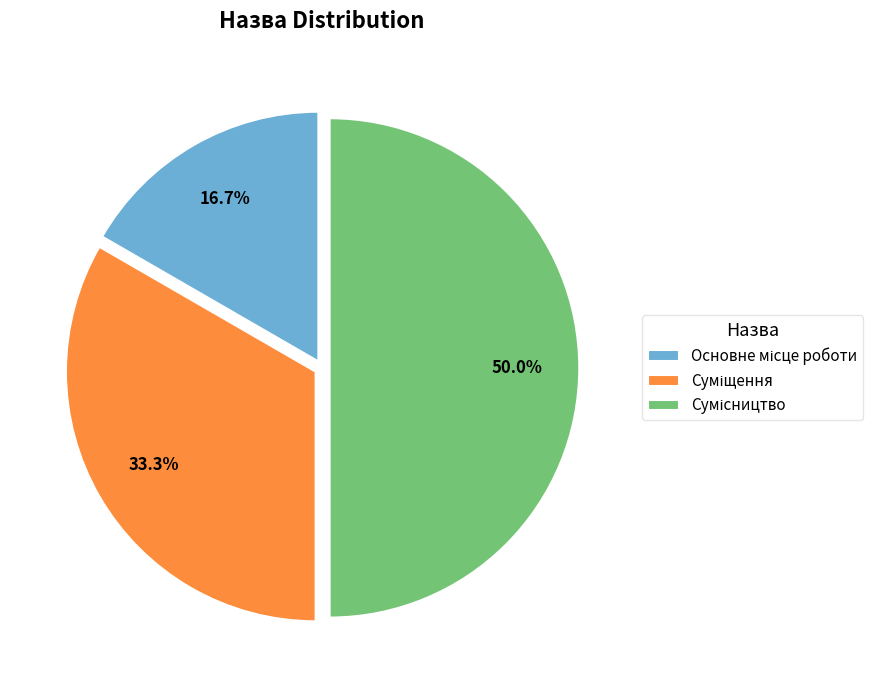

Count the number of slices in the pie.

3